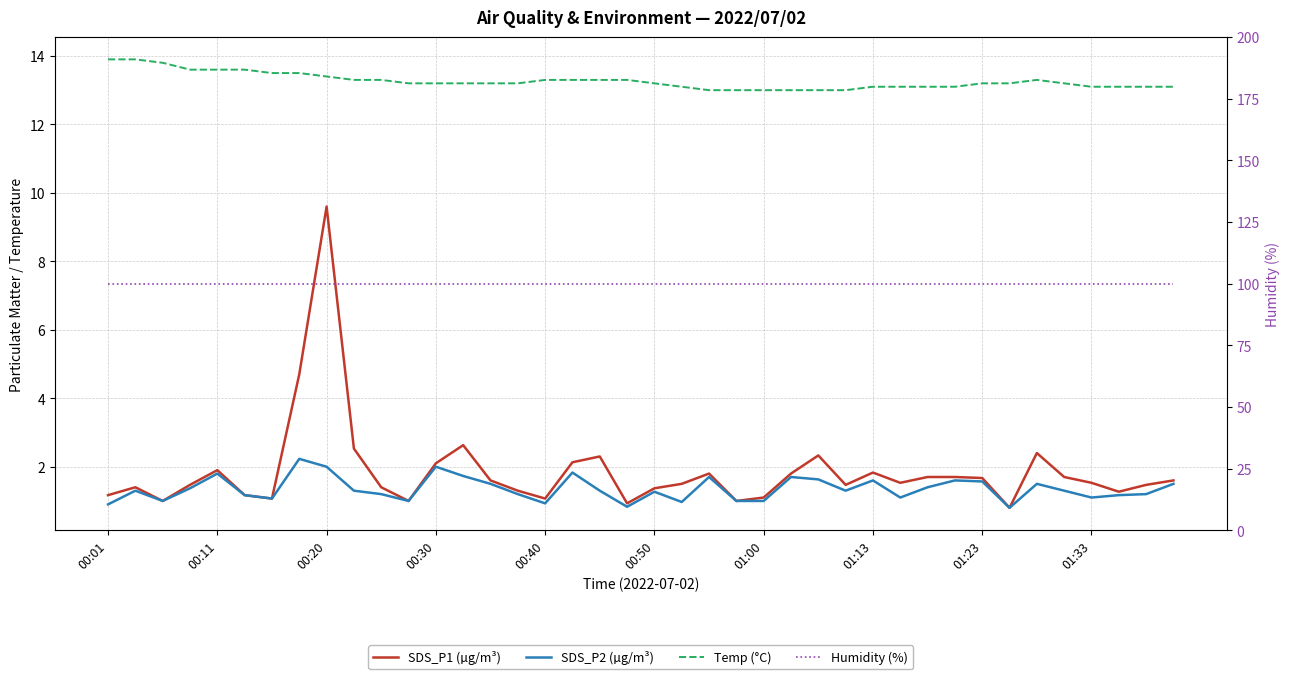

What is the difference between the highest and lowest values at 27?

98.6